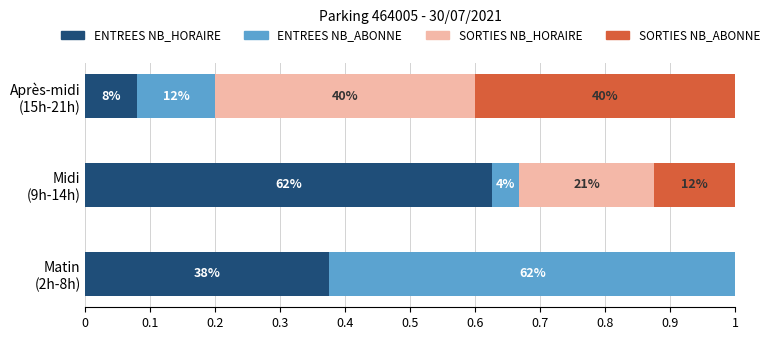

What are all the series names shown in the legend?

ENTREES NB_HORAIRE, ENTREES NB_ABONNE, SORTIES NB_HORAIRE, SORTIES NB_ABONNE